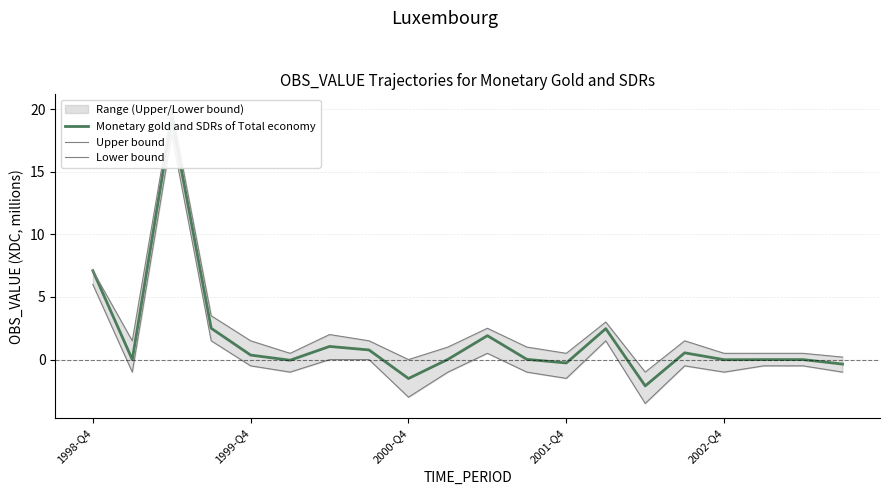

The value of Upper bound at 2001-Q4 is 6.0. True or false?

False